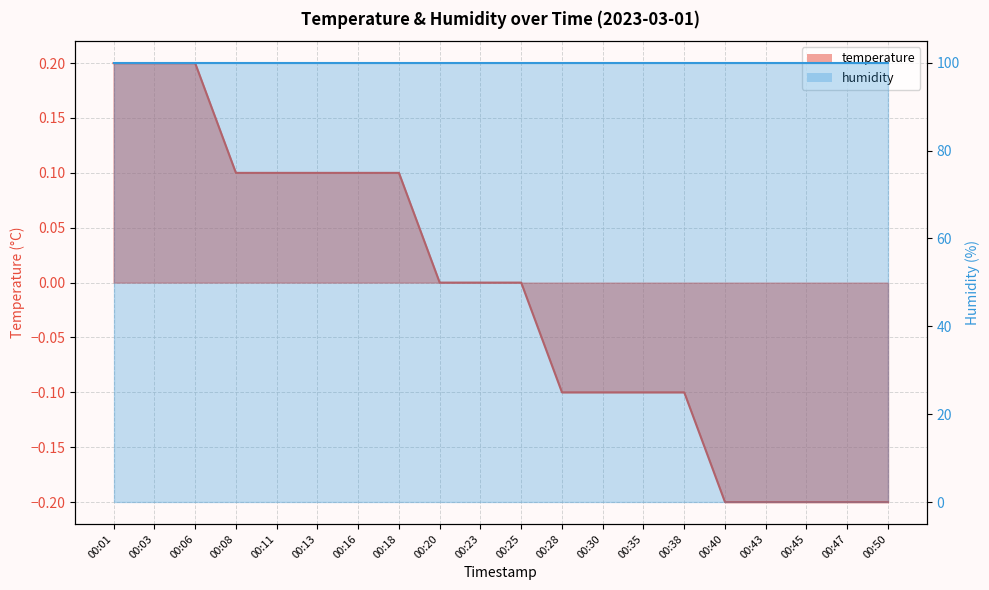

Reading left to right, extract all data points from this chart.

00:01=0.2	00:03=0.2	00:06=0.2	00:08=0.1	00:11=0.1	00:13=0.1	00:16=0.1	00:18=0.1	00:20=0.0	00:23=0.0	00:25=0.0	00:28=-0.1	00:30=-0.1	00:35=-0.1	00:38=-0.1	00:40=-0.2	00:43=-0.2	00:45=-0.2	00:47=-0.2	00:50=-0.2